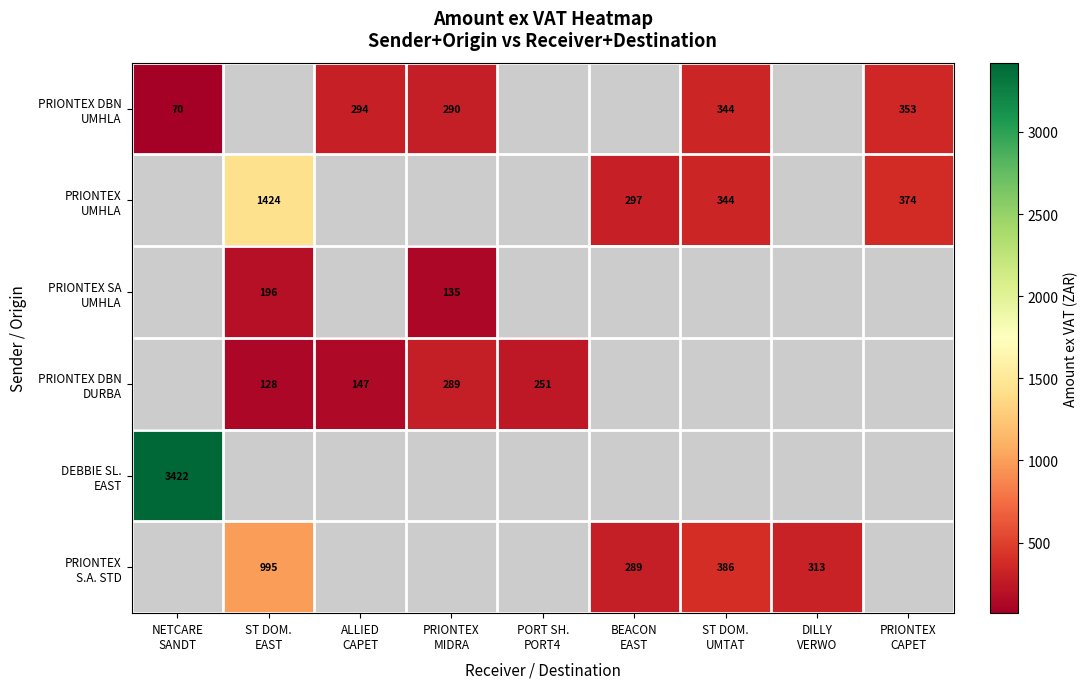

How many series are shown in this chart?

6